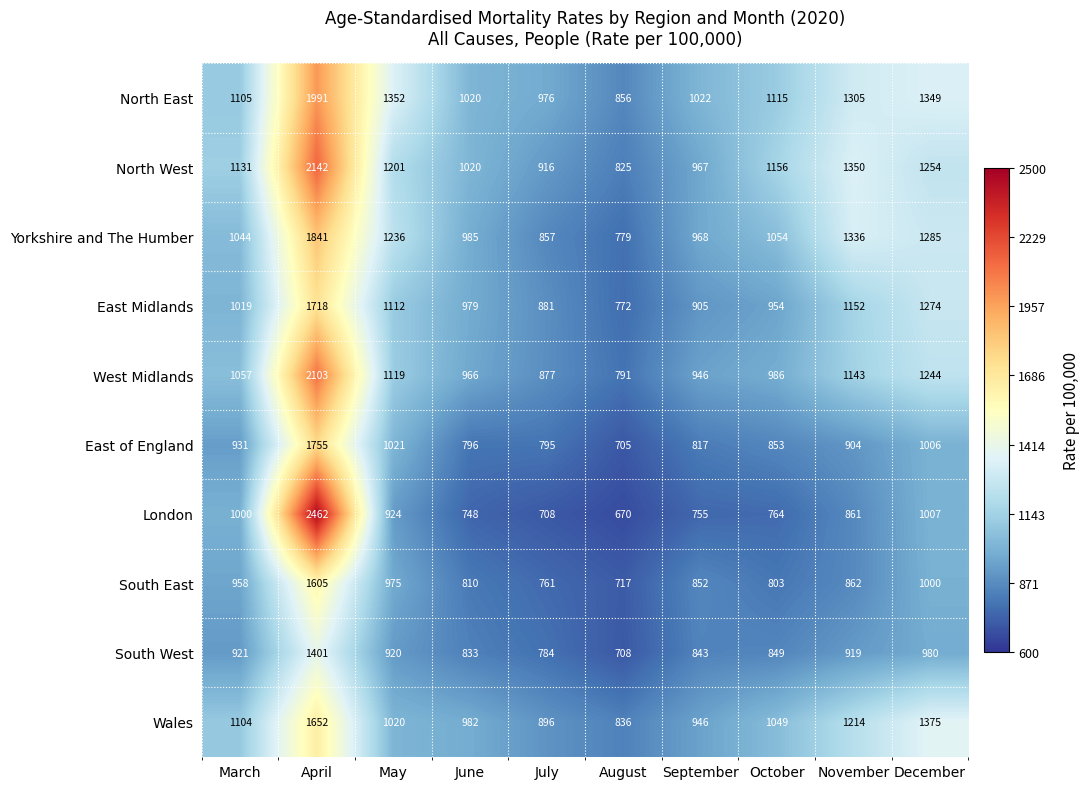

What is the spread (max minus min) of values at March?

210